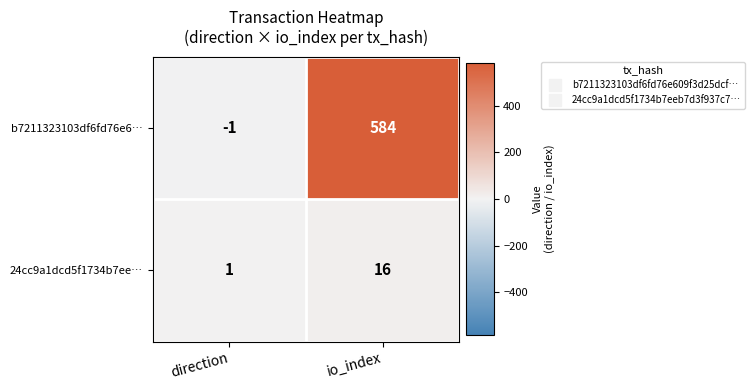

Reading left to right, transcribe all the data shown in this chart.

b7211323103df6fd76e6…: direction=-1	io_index=584
24cc9a1dcd5f1734b7ee…: direction=1	io_index=16